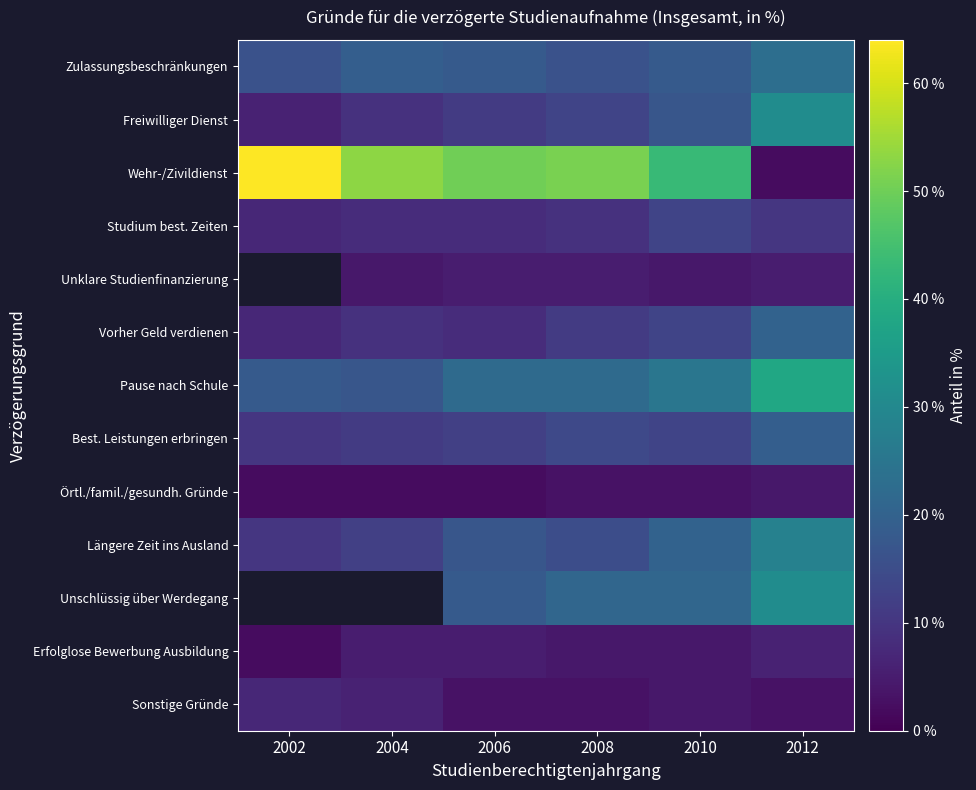

Which series has the widest spread of values?

Wehr-/Zivildienst